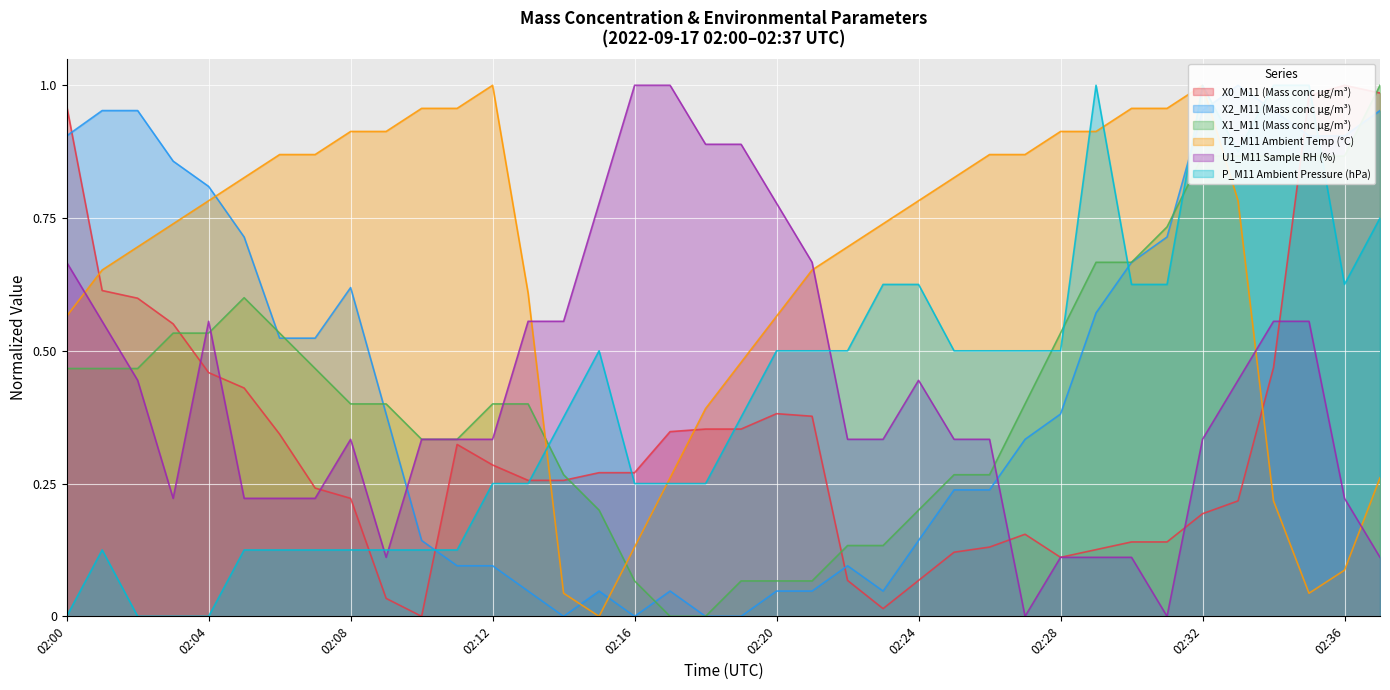

What is the sum of the X1_M11 (Mass conc μg/m³) values at 02:35 and 02:15?

1.1